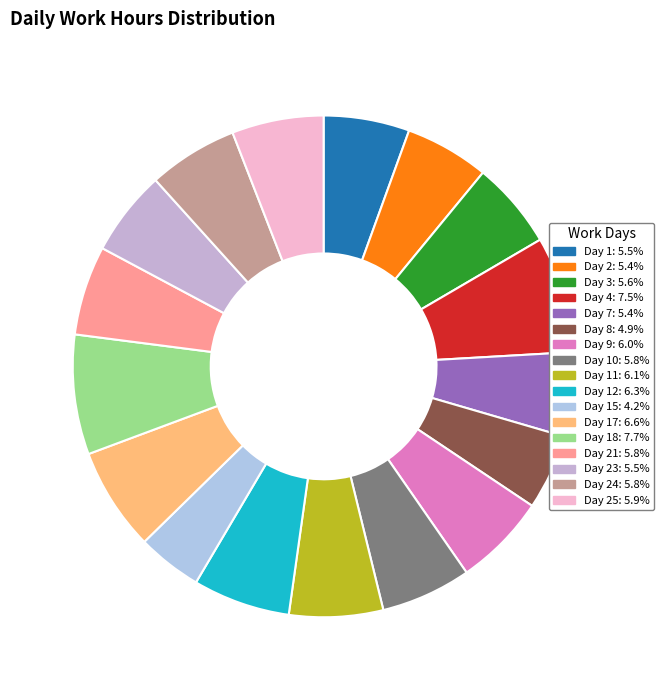

To the nearest percent, what is the average slice percentage?

6%